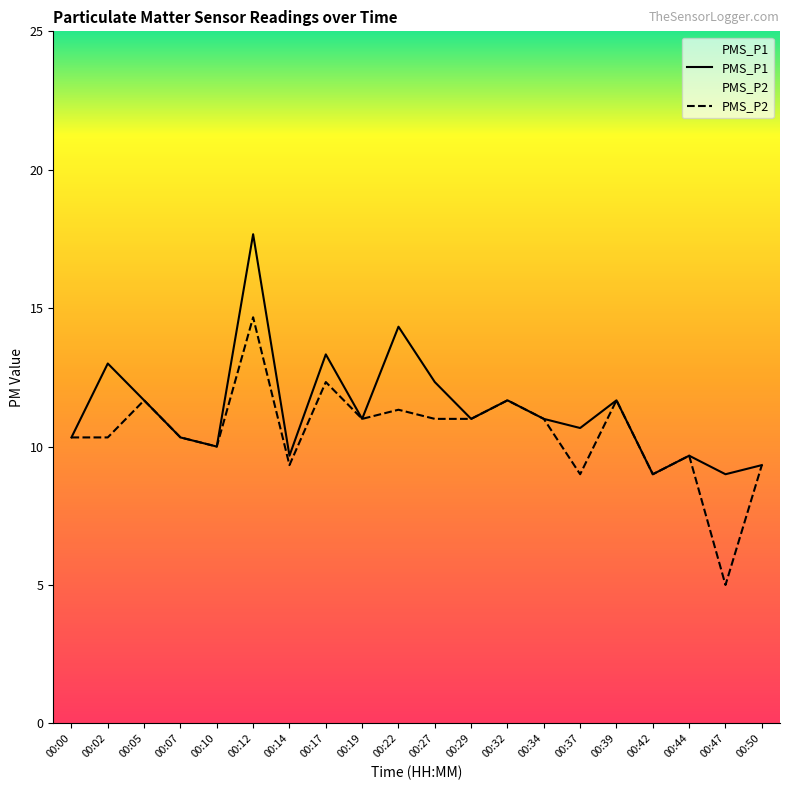

Where is PMS_P1 nearest to the value 13?

00:02